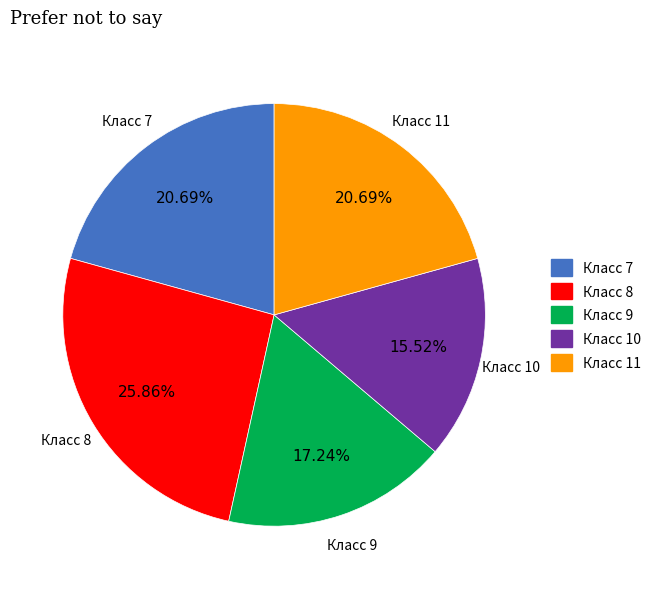

What percentage is the Класс 9 slice, to the nearest percent?

17%